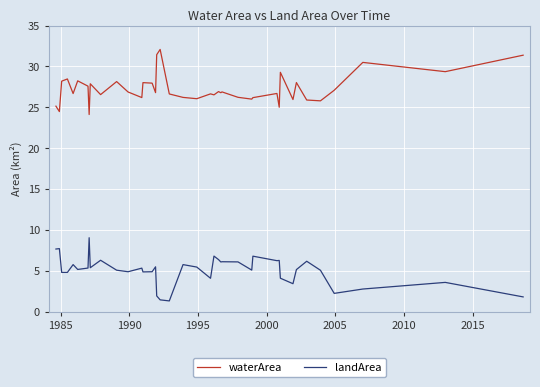

True or false: landArea and waterArea intersect in this chart.

False